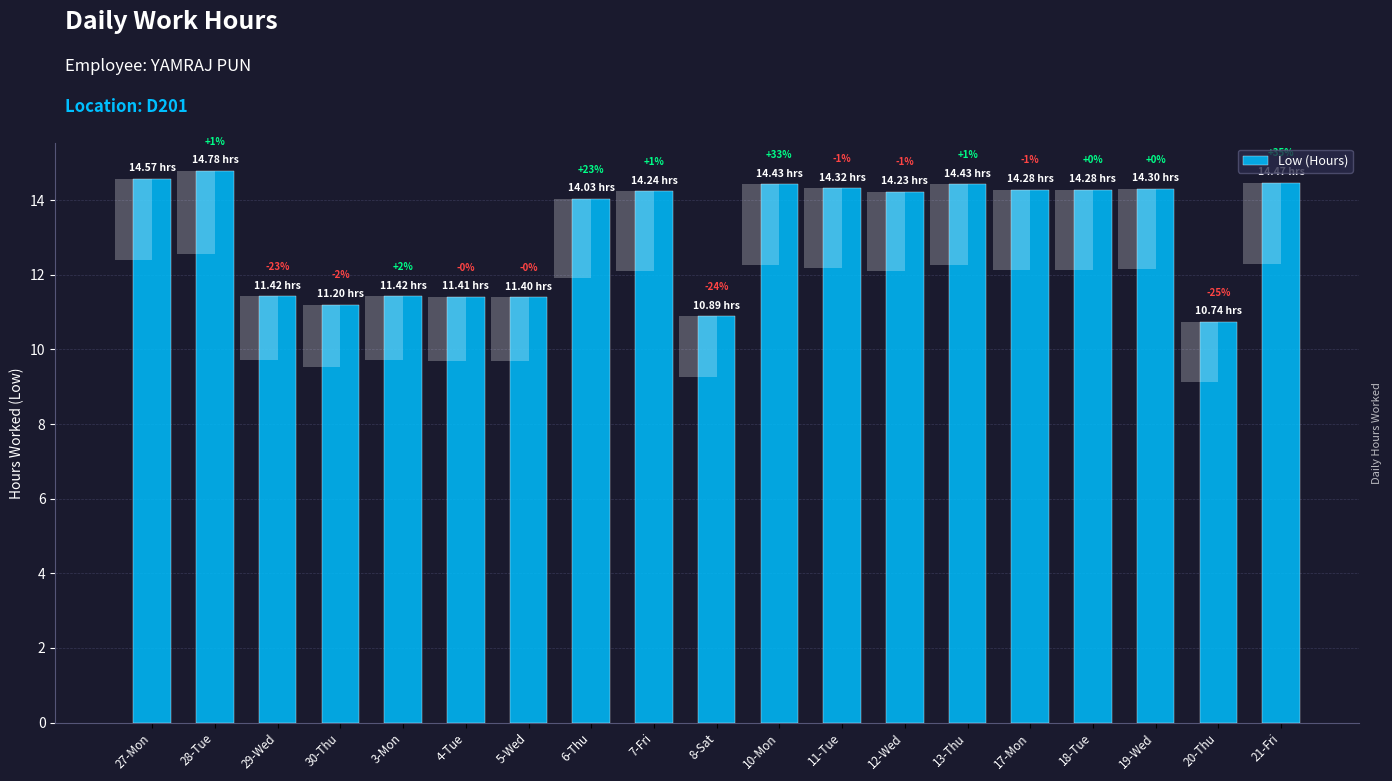

Approximately how many times larger is the value at 18-Tue compared to 19-Wed?

1.0